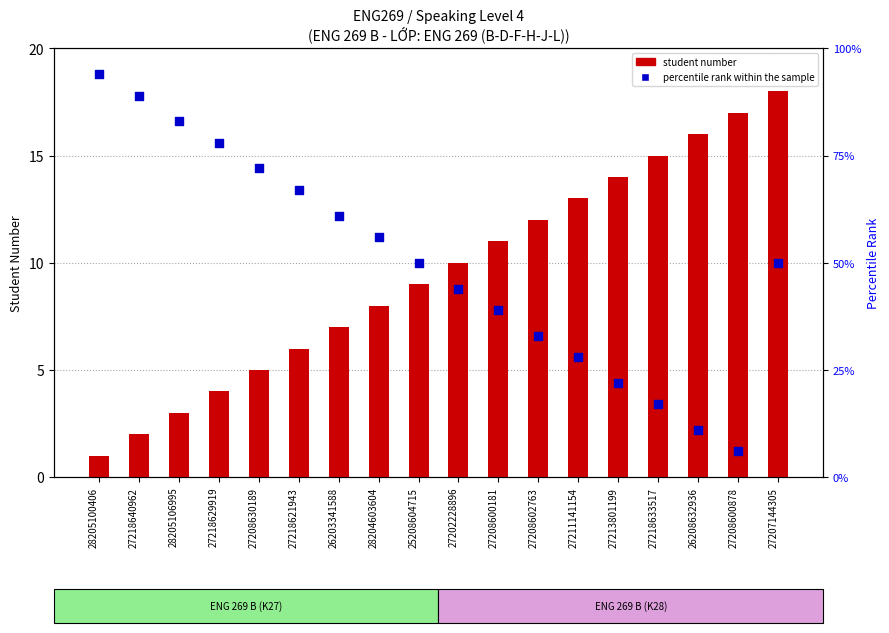

At which category is the sum across all series the highest?

28205100406